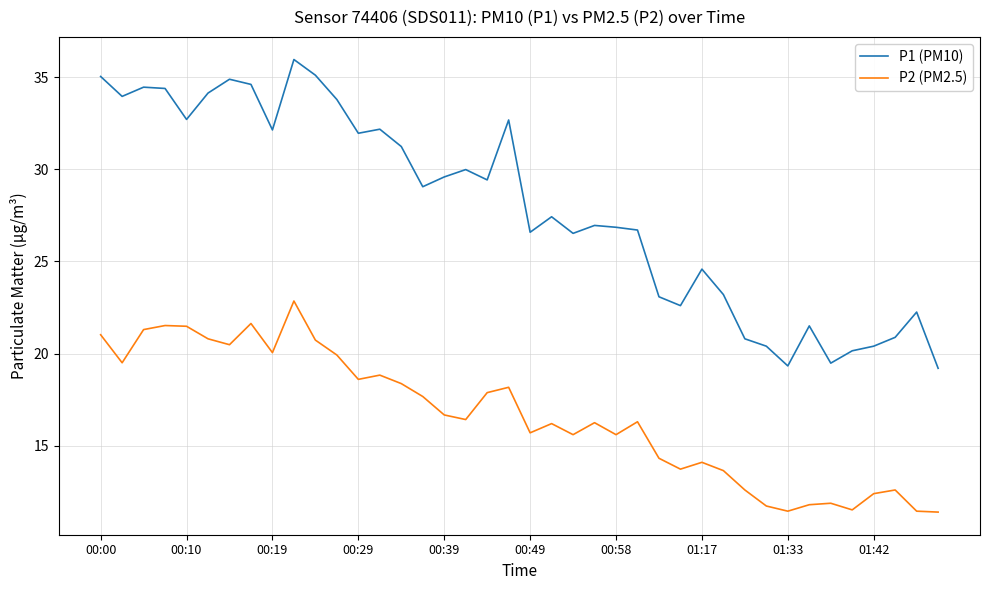

Rank the series by their maximum value, from lowest to highest.

P2 (PM2.5), P1 (PM10)